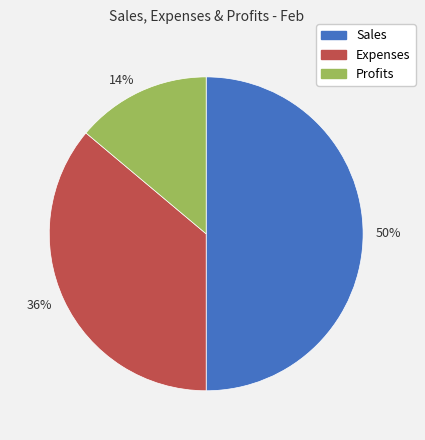

Combined, do Profits and Sales account for over 50%?

Yes